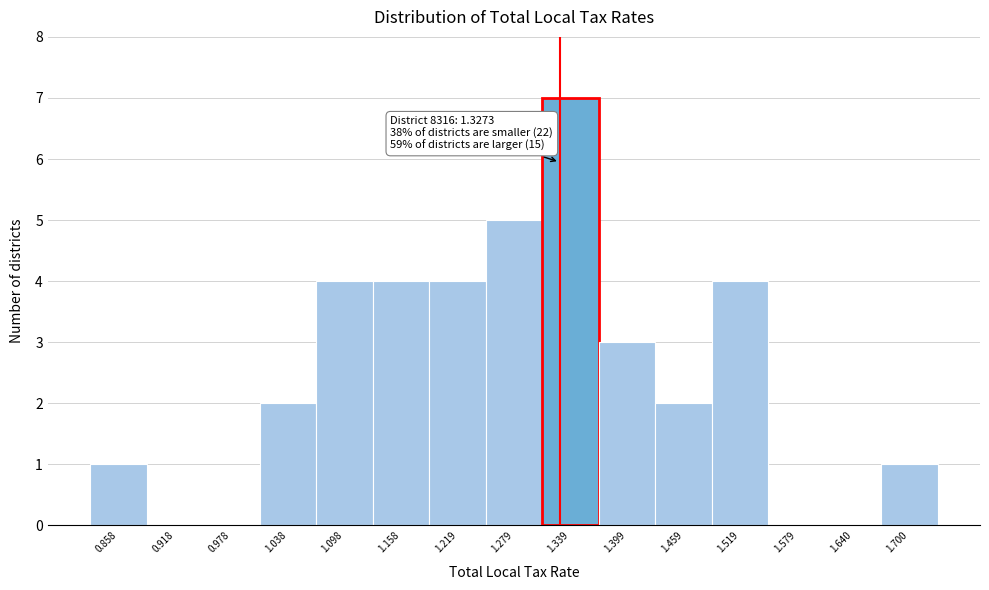

Which range on the x-axis has the tallest bar?

1.31 to 1.37